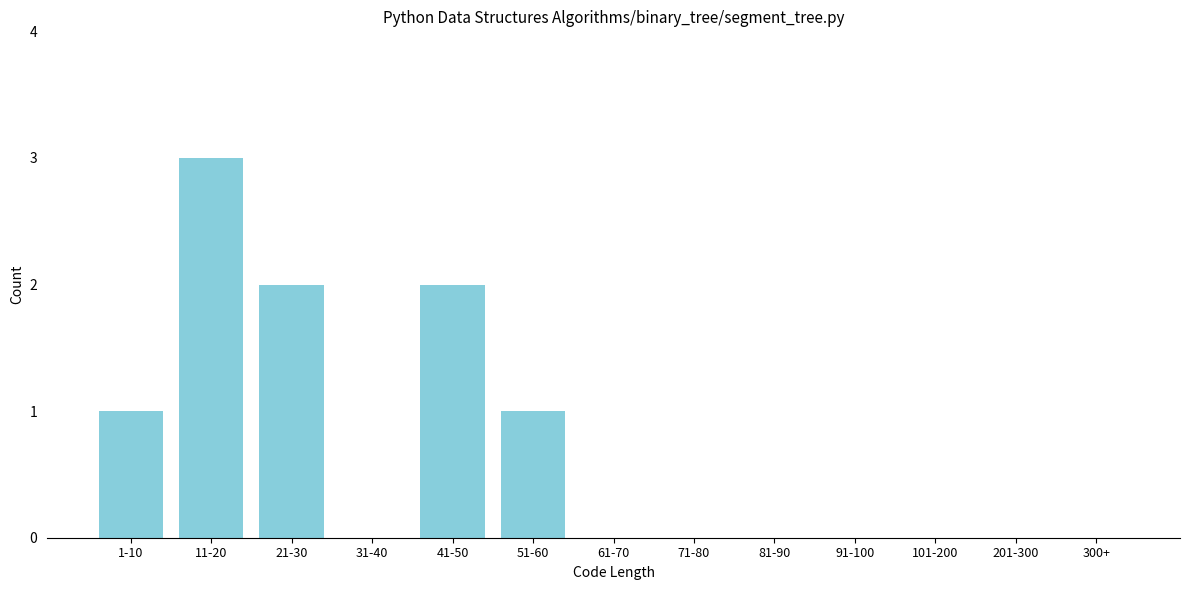

Reading left to right, transcribe all the data shown in this chart.

1-10=1	11-20=3	21-30=2	31-40=0	41-50=2	51-60=1	61-70=0	71-80=0	81-90=0	91-100=0	101-200=0	201-300=0	300+=0